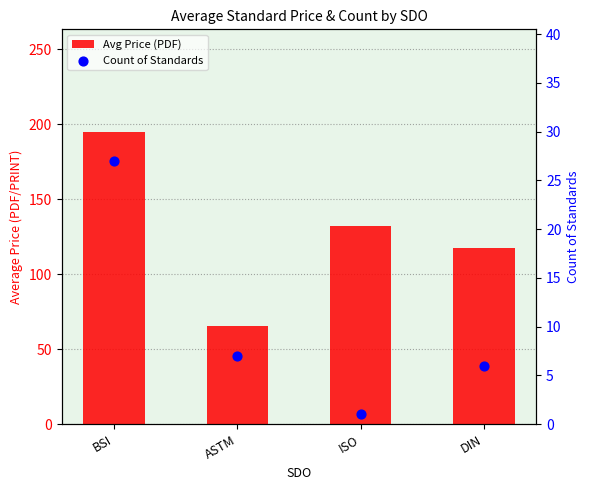

Which series contains the lowest Y value?

Count of Standards